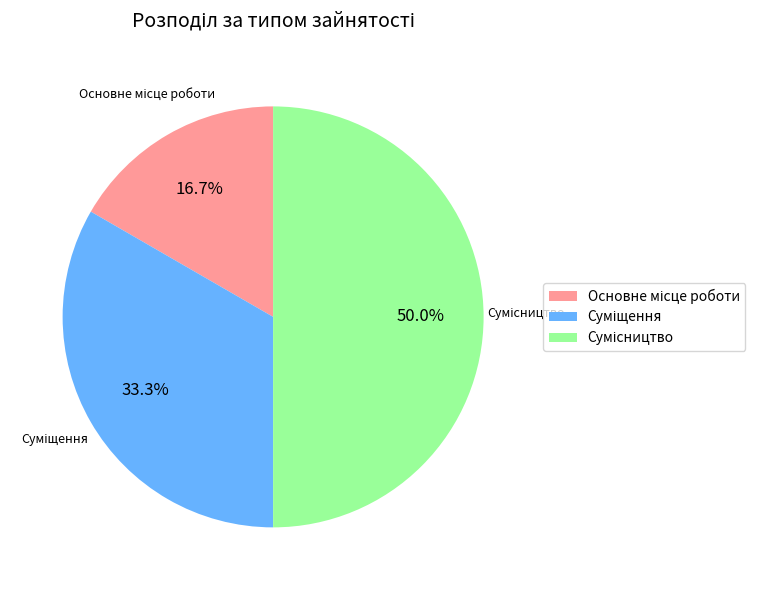

Approximately how many times larger is the value at Сумісництво compared to Суміщення?

1.5